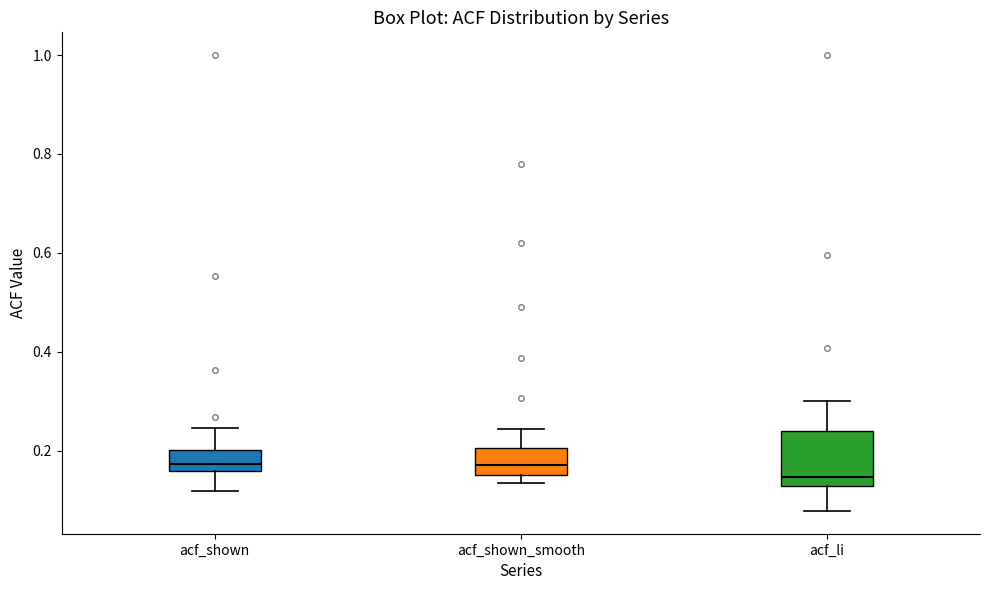

Which box is the tallest, from its lower edge to its upper edge?

acf_li